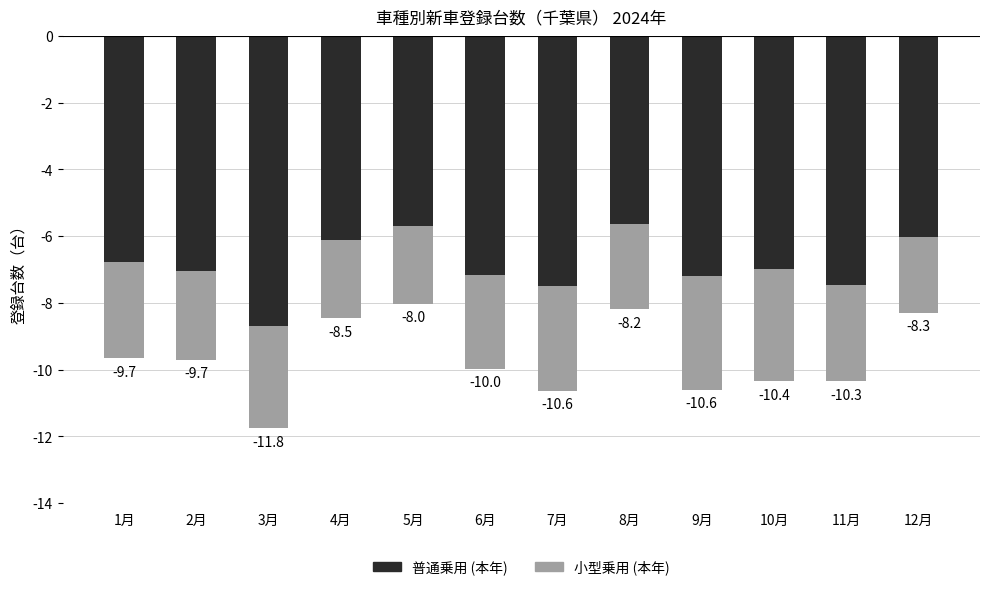

How many bars are there in each group?

2